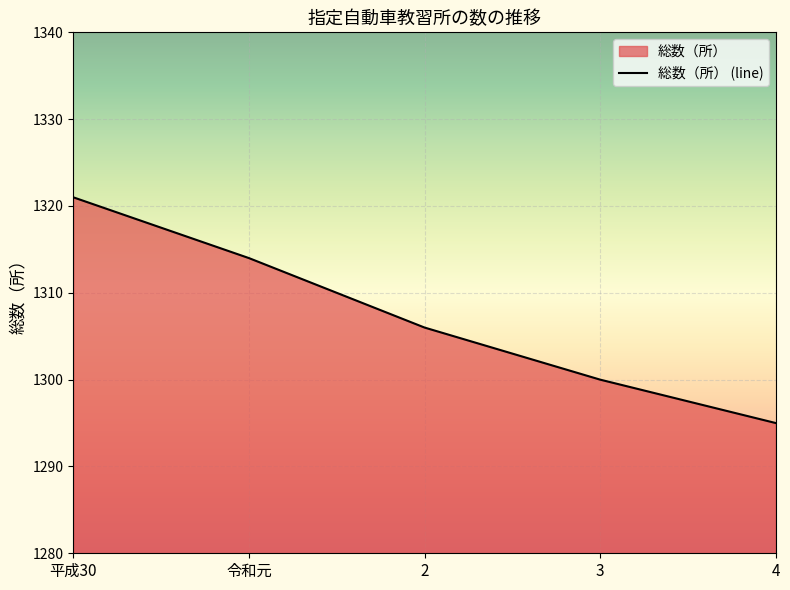

How many lines are shown in the chart?

1